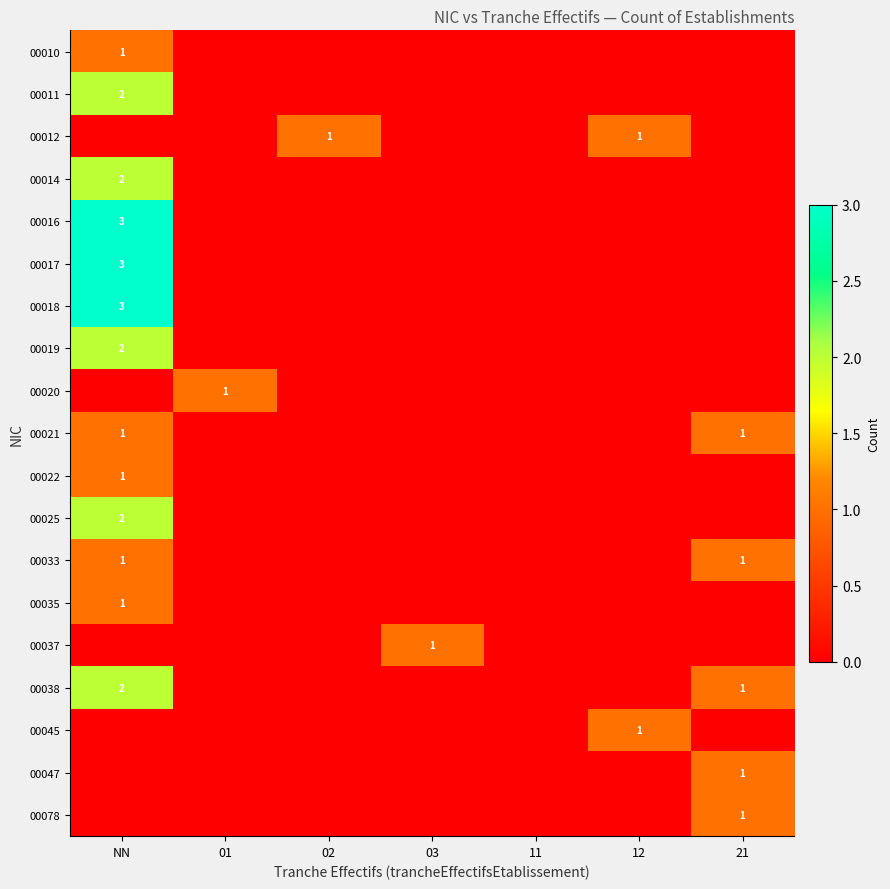

Is it true that 00018 equals 3 at NN?

True